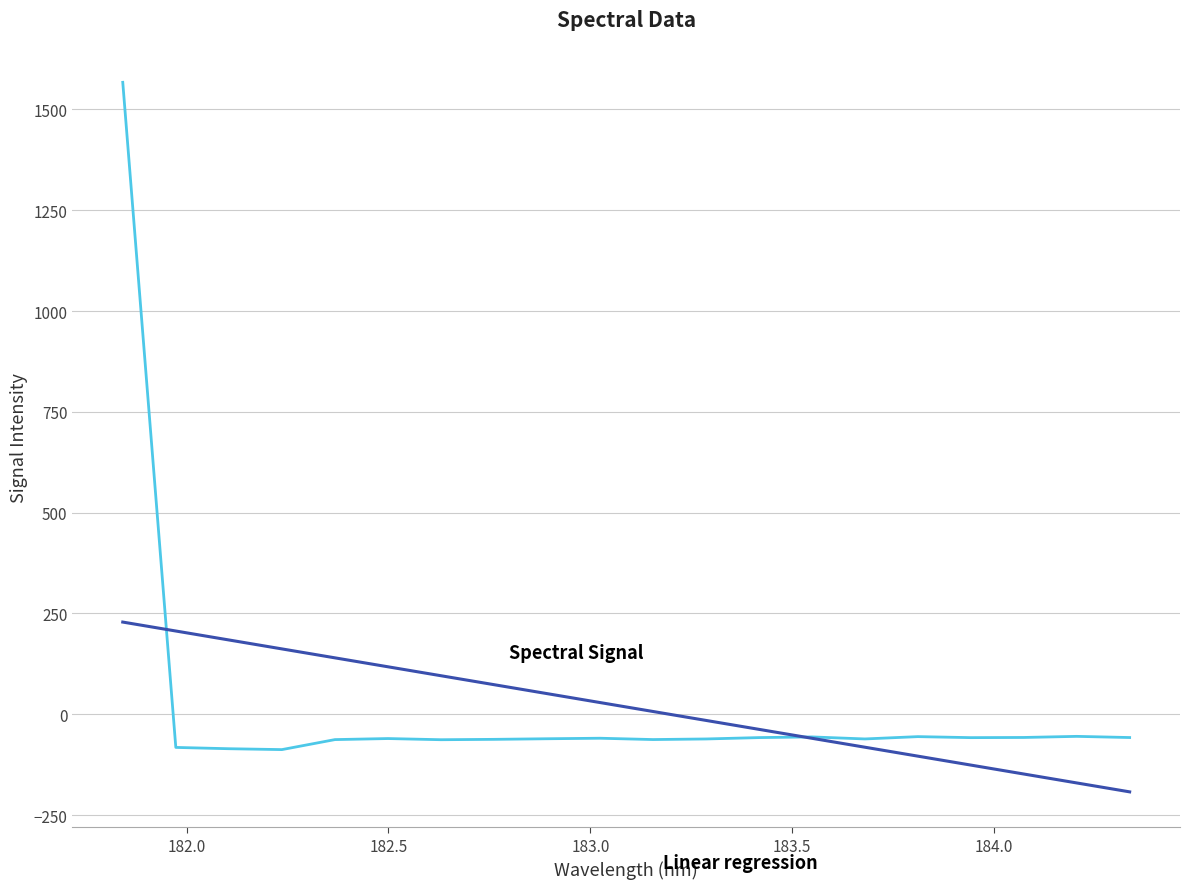

What is the smallest value displayed?

-192.3